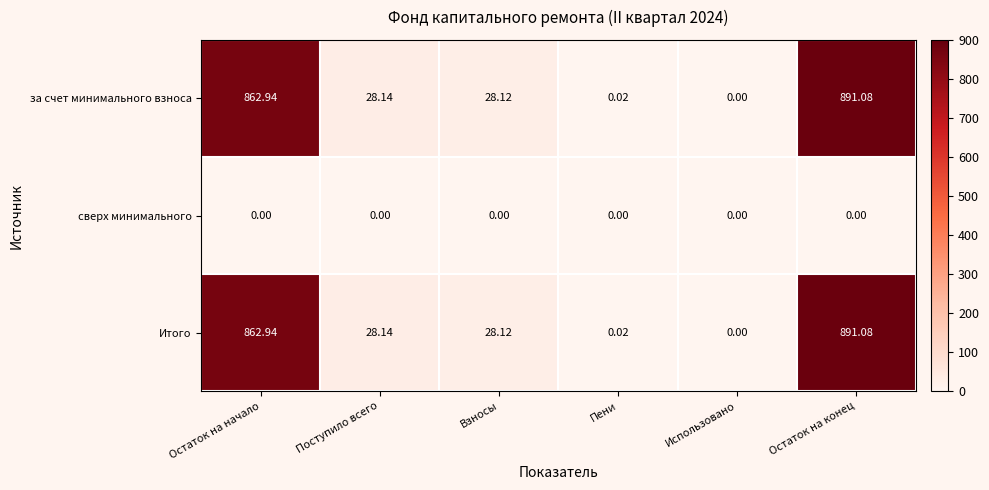

How many data points does each series have?

6